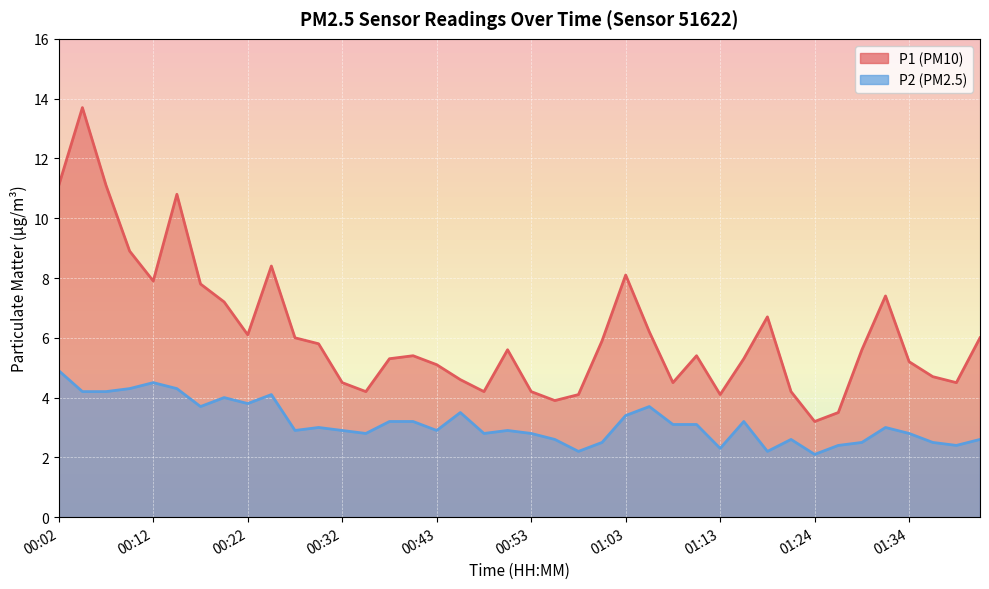

The value of P2 at 01:36 is 4.2. True or false?

False